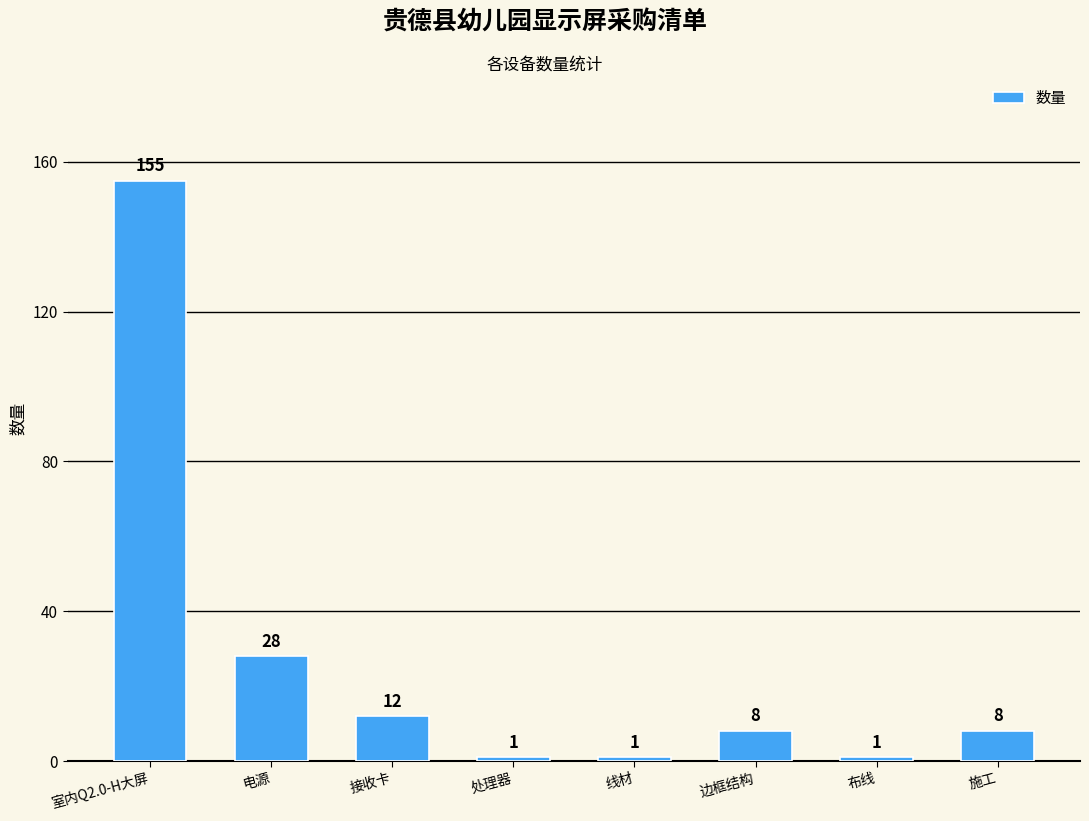

What is the maximum value shown in the chart?

155